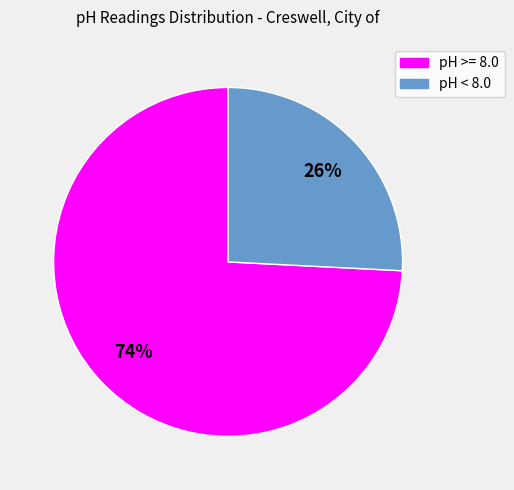

Between pH < 8.0 and pH >= 8.0, which is larger?

pH >= 8.0